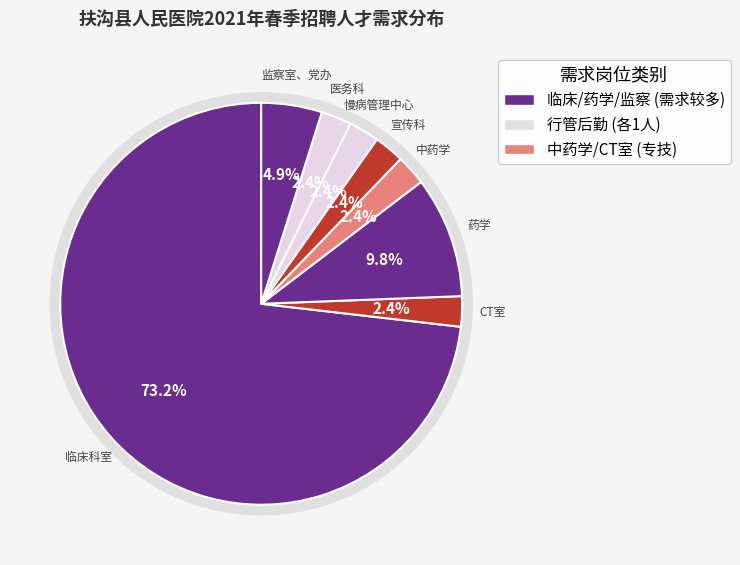

Between 医务科 and 药学, which is larger?

药学